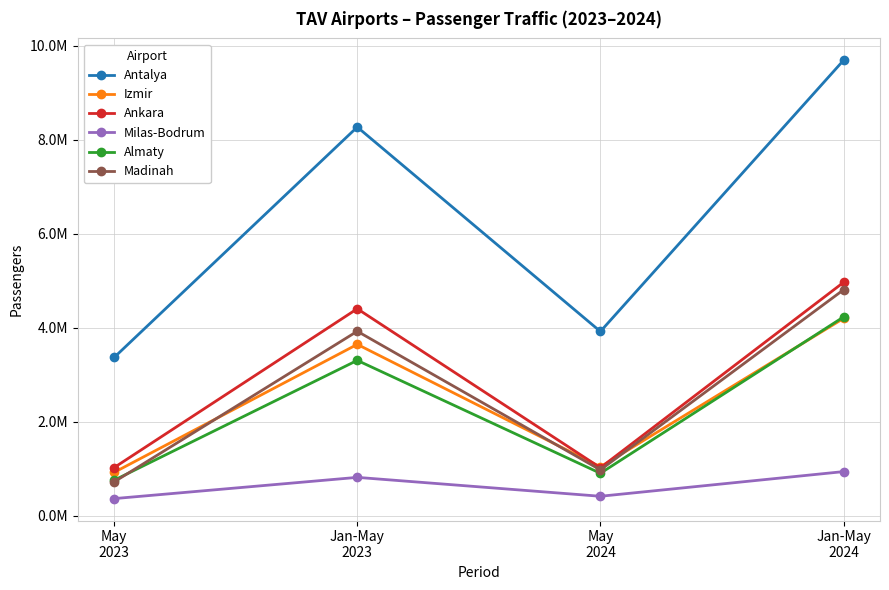

True or false: Madinah has more than 0 interior local peaks.

True